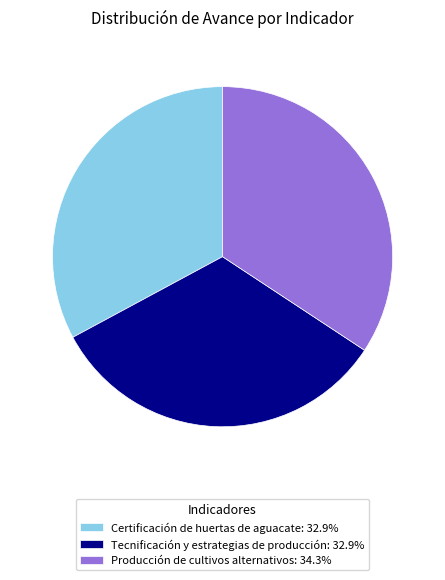

Count the number of slices in the pie.

3